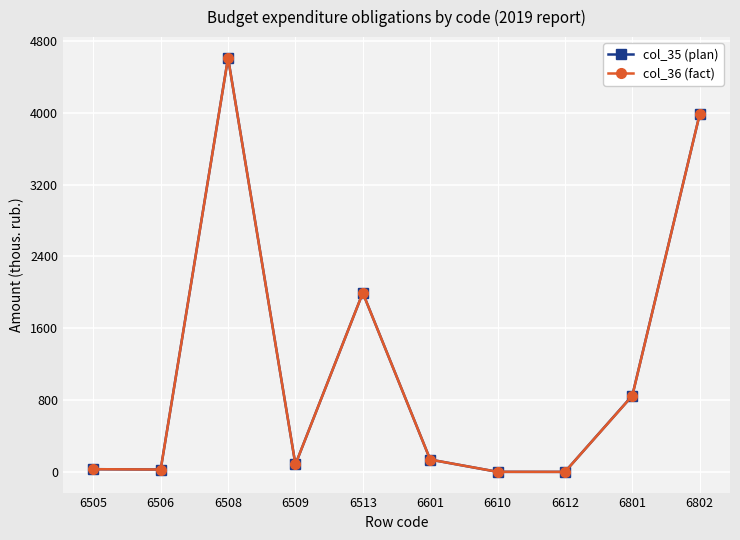

Which series has the largest range (max minus min)?

col_35 (plan)